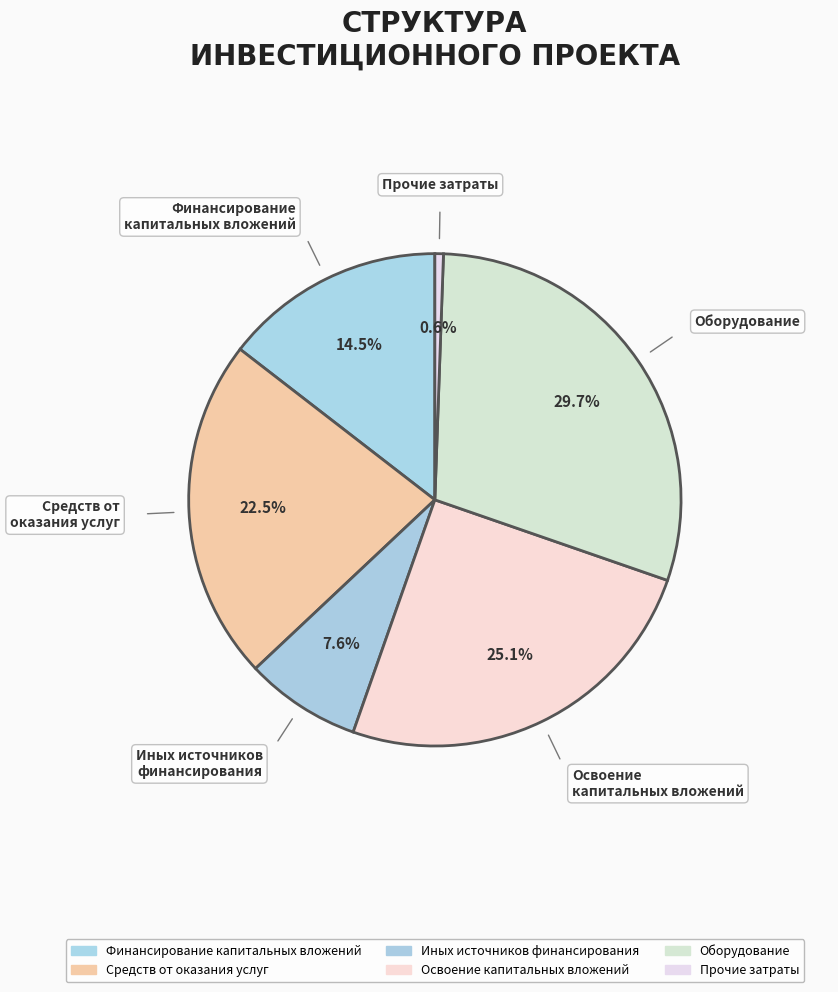

How much of the chart is everything except Иных источников финансирования?

92.4%